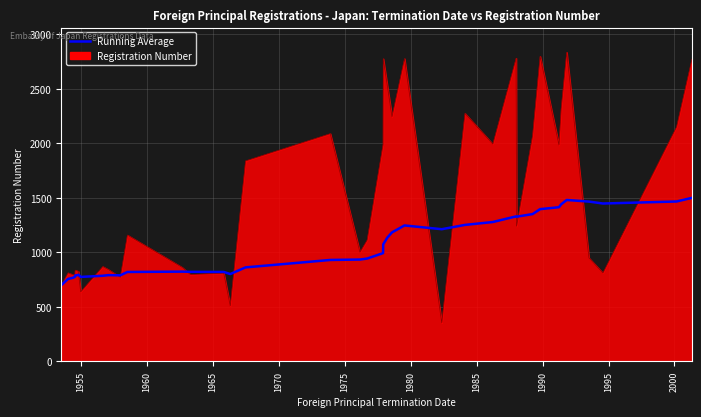

Rank the series by their average value, from lowest to highest.

Running Average, Registration Number